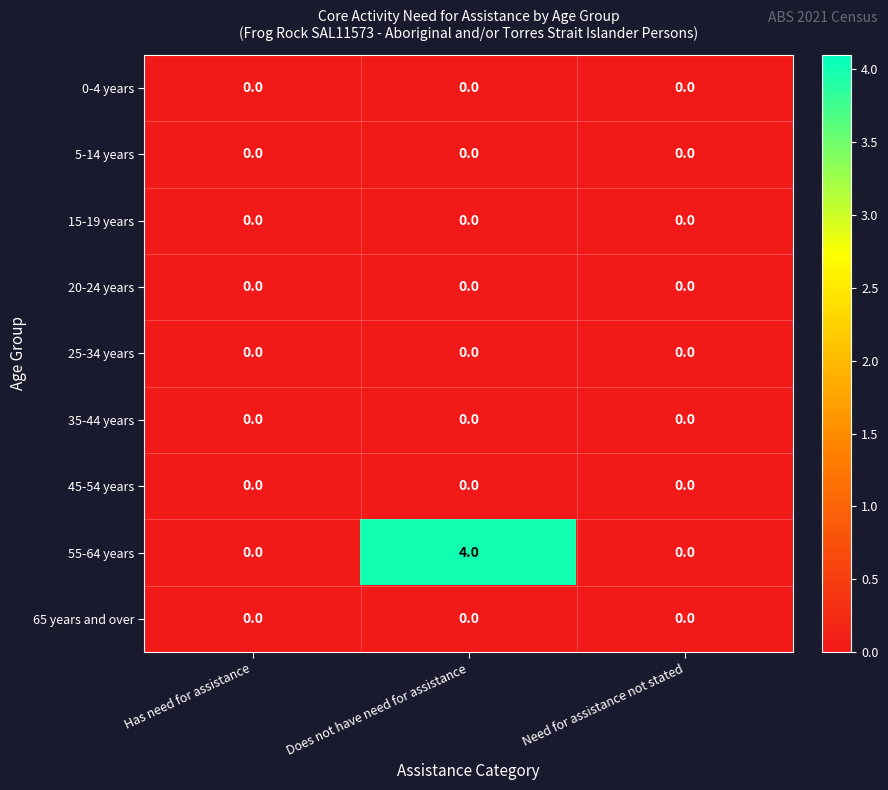

What is the maximum value shown in the chart?

4